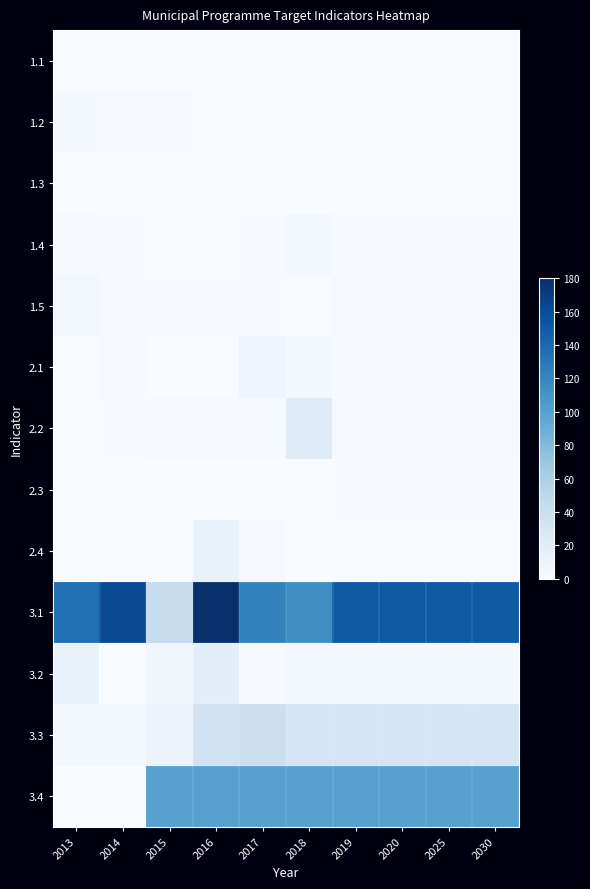

At how many categories does at least one series exceed 51?

10